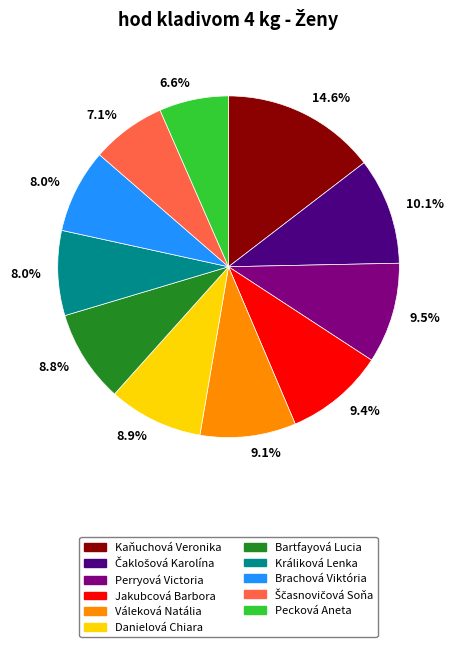

Does any single category account for the majority?

No